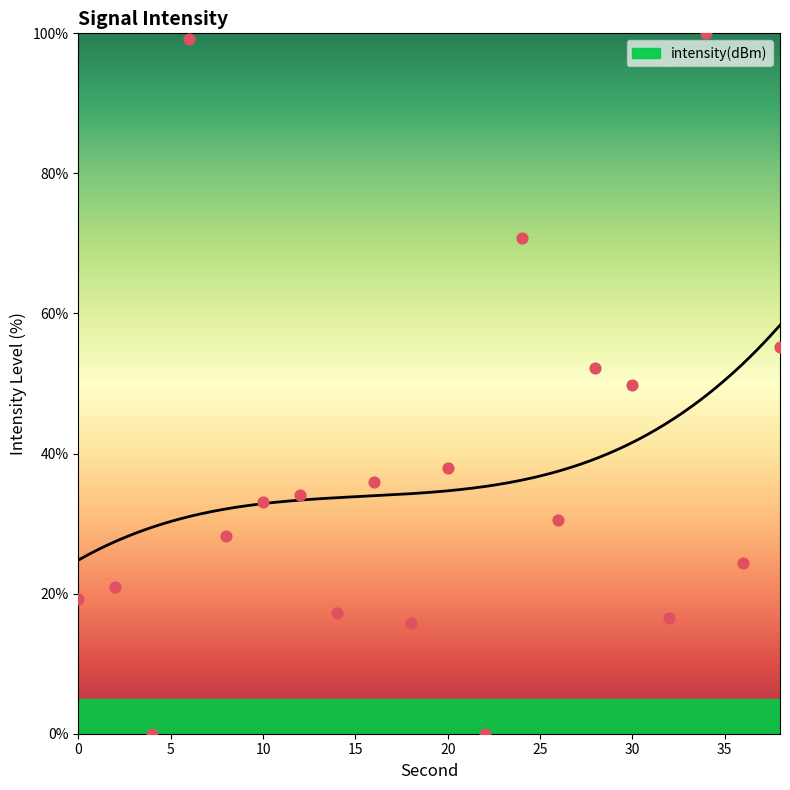

What is the change in value from 10 to 18?

-17.3